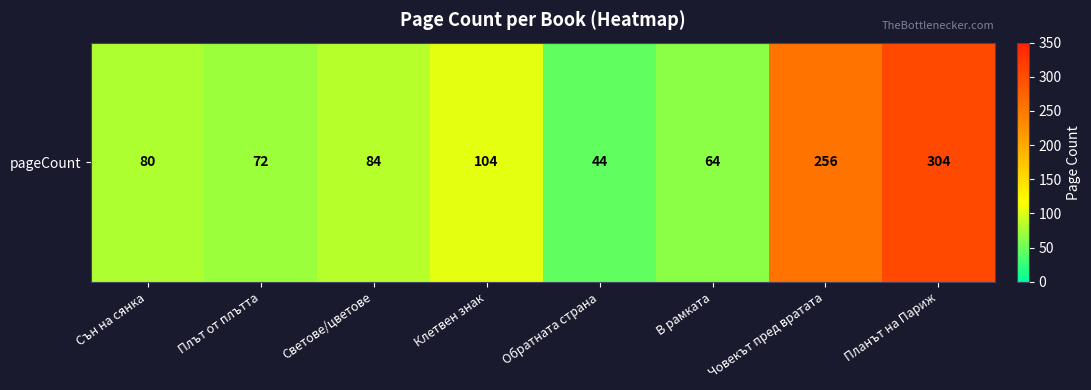

At which label does the data first exceed 84?

Клетвен знак